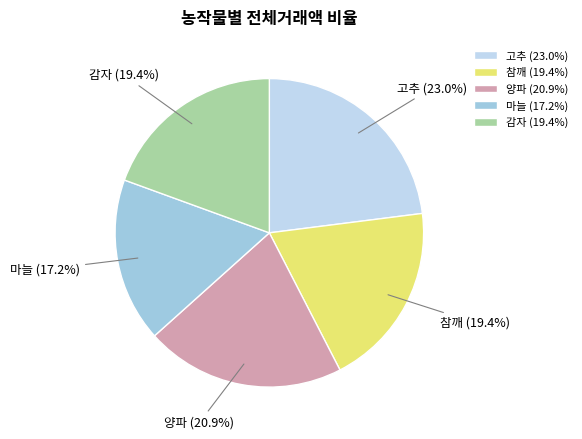

To the nearest percent, what is the difference between the largest and smallest slice percentages?

6%